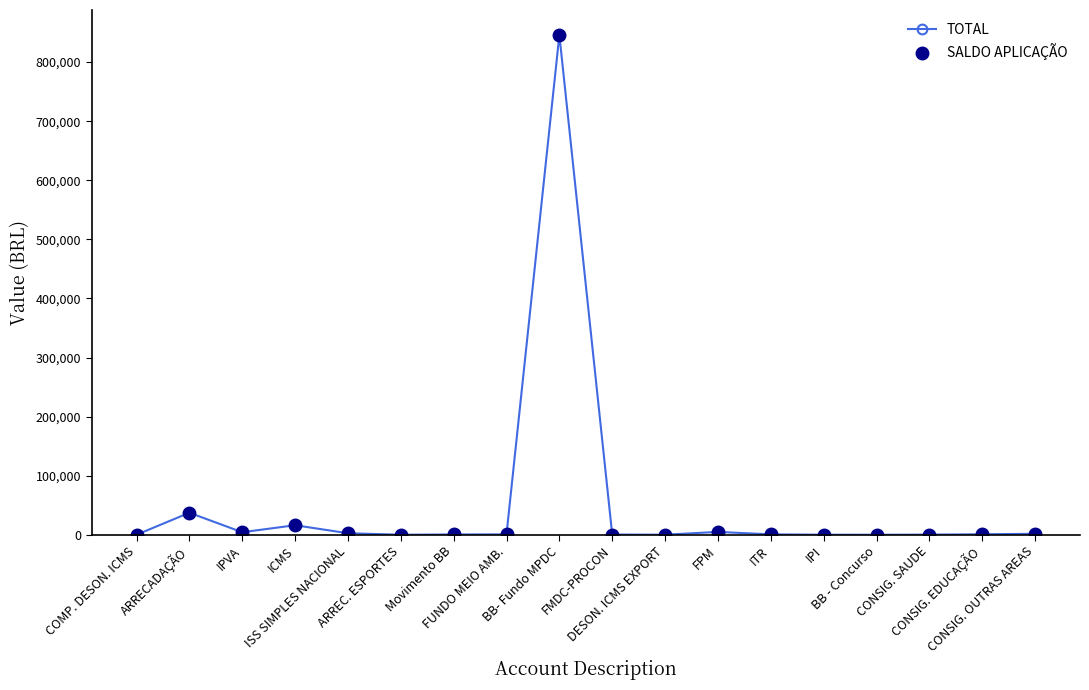

True or false: TOTAL and SALDO APLICAÇÃO cross at least once.

False